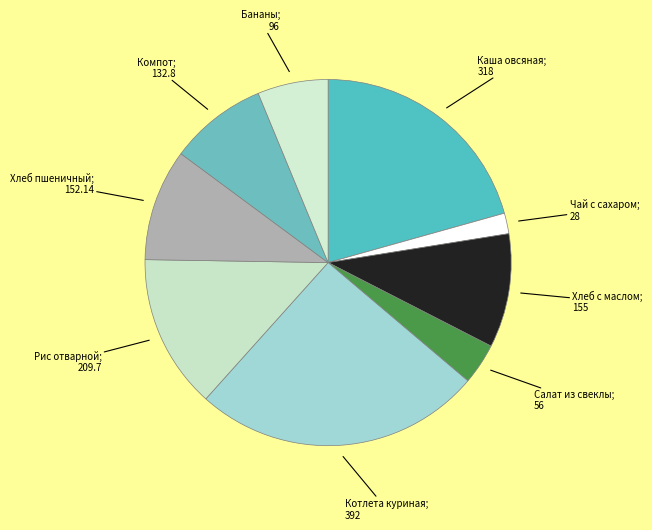

How many segments does this pie chart have?

9